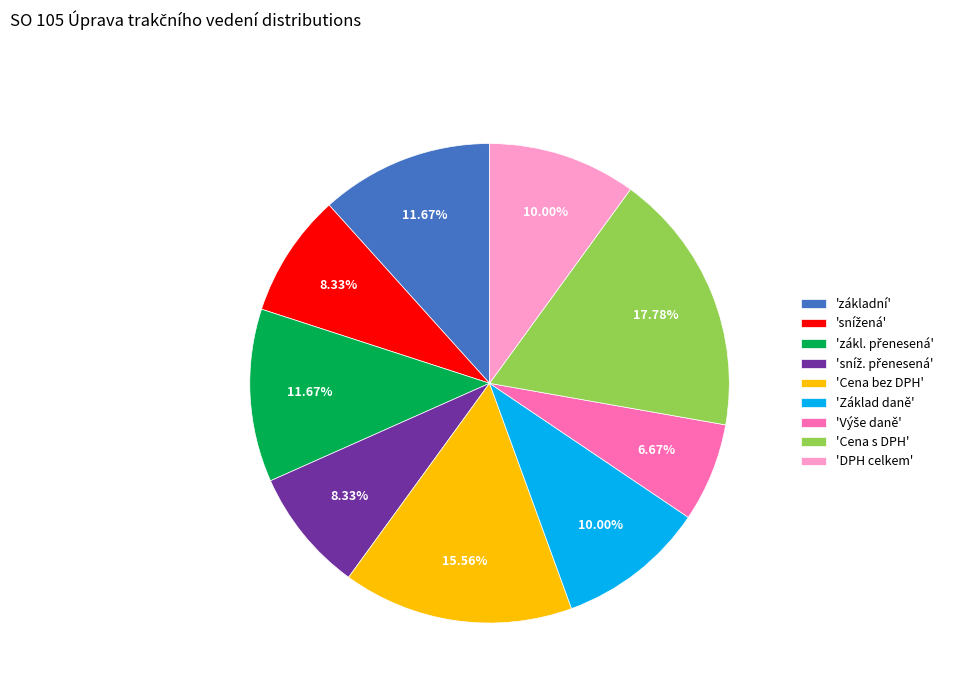

Does 'Cena s DPH' account for over 50% of the chart?

No